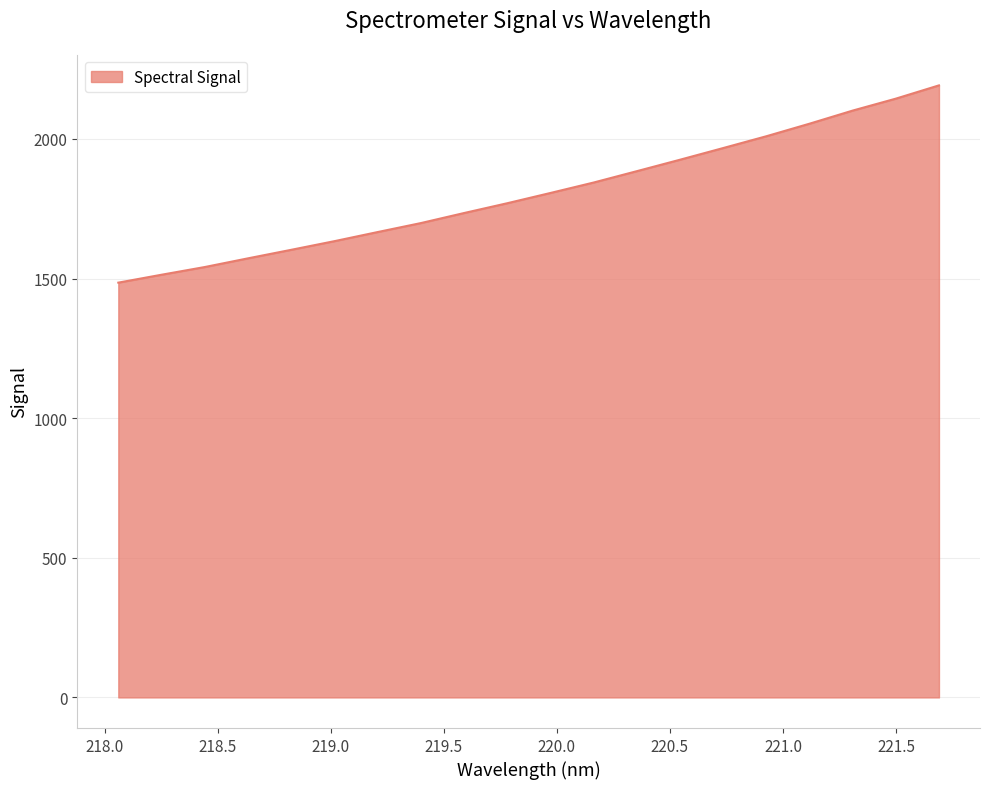

What is the greatest value displayed?

2191.7